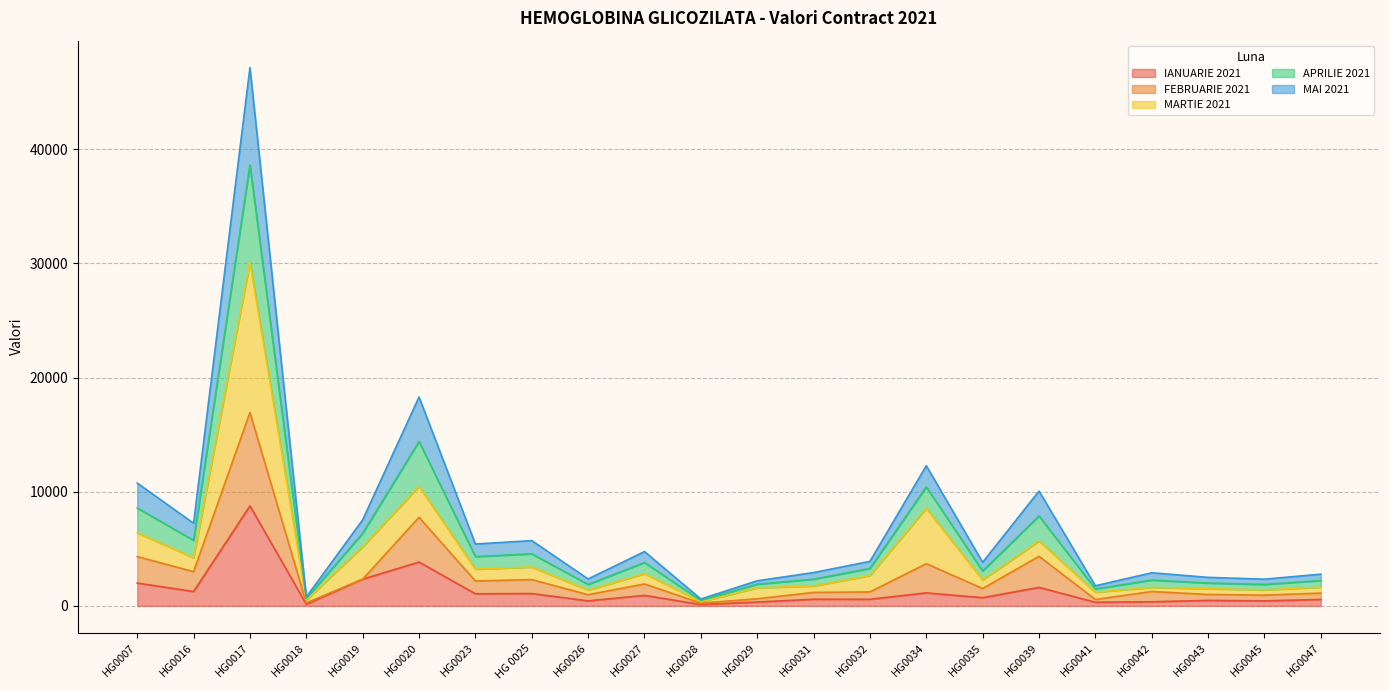

At which category is the sum across all series the highest?

HG0017